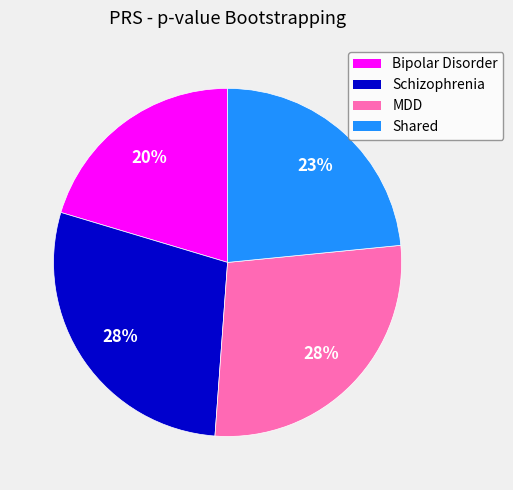

Which category has the smallest portion of the pie?

Bipolar Disorder